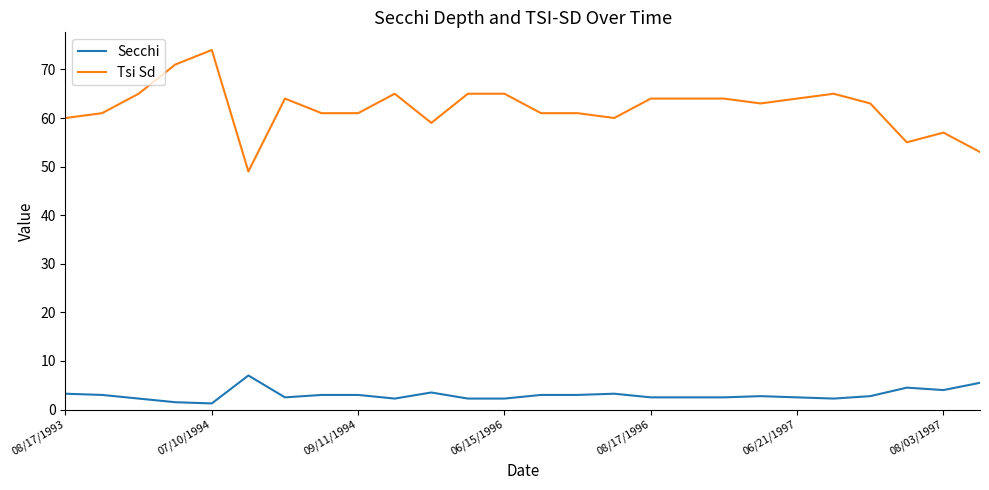

Which series has the largest total across all categories?

Tsi Sd